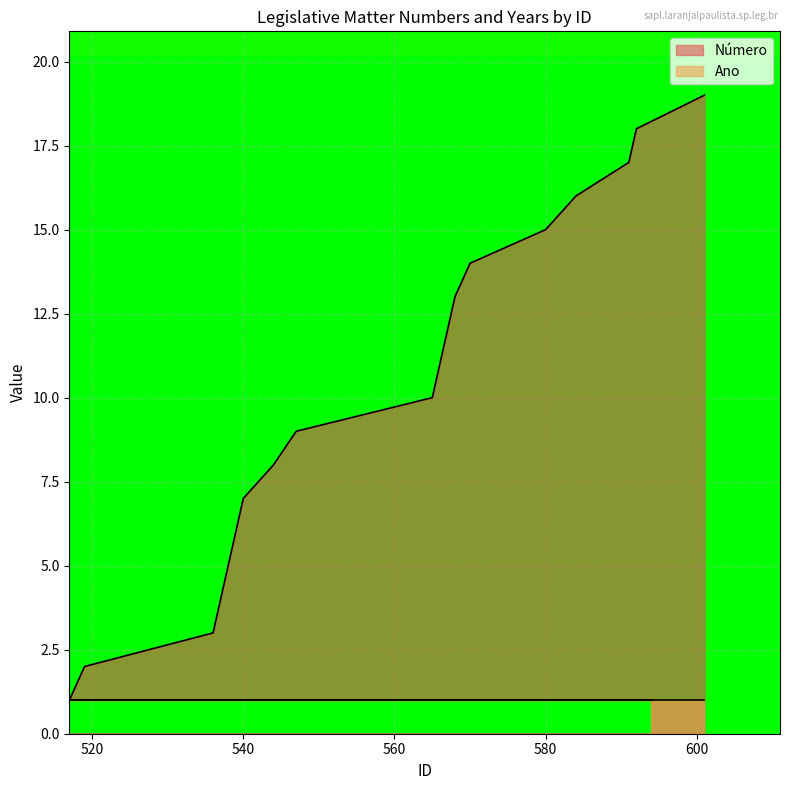

How many data points are above 10?

9